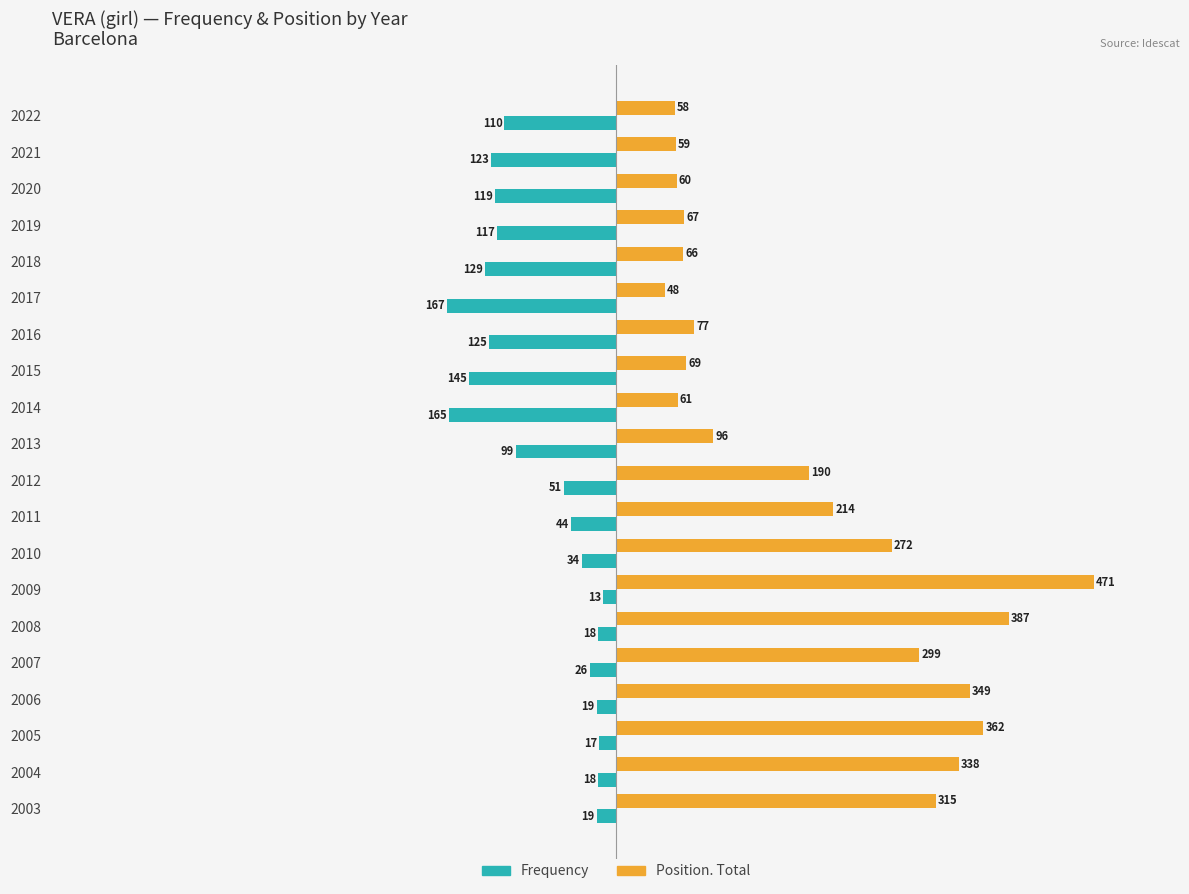

How many distinct data groups are displayed?

2